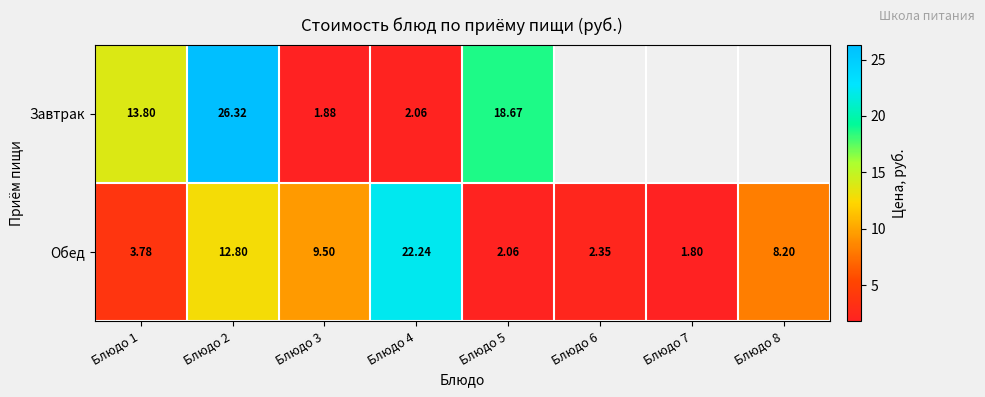

List the labels in order of Обед value, largest first.

Блюдо 4, Блюдо 2, Блюдо 3, Блюдо 8, Блюдо 1, Блюдо 6, Блюдо 5, Блюдо 7